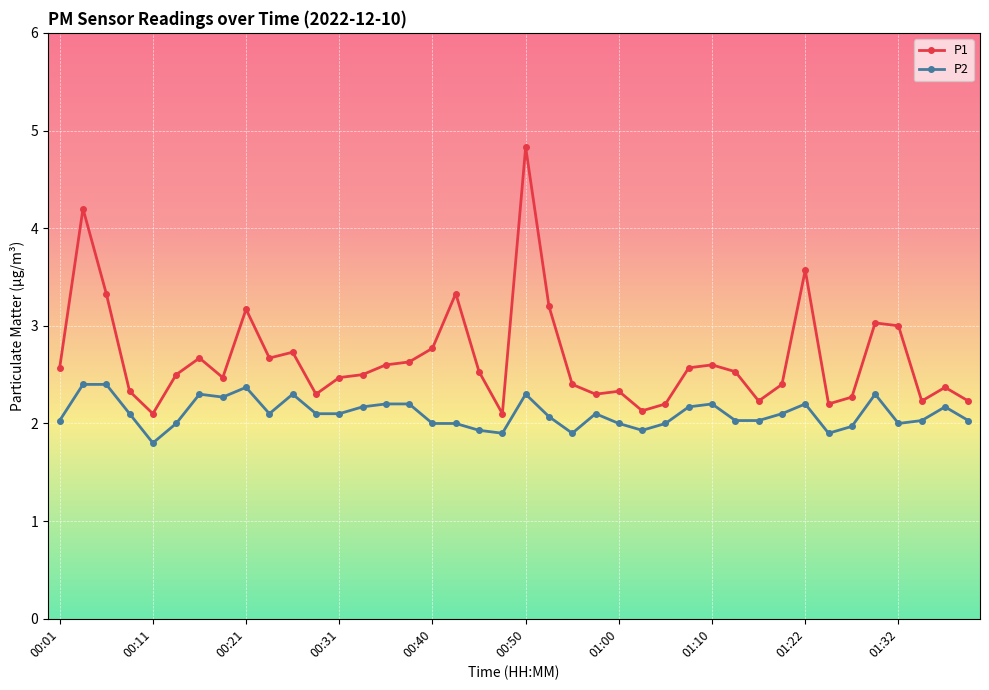

Reading left to right, transcribe all the data shown in this chart.

P1: 2.6	4.2	3.3	2.3	2.1	2.5	2.7	2.5	3.2	2.7	2.7	2.3	2.5	2.5	2.6	2.6	2.8	3.3	2.5	2.1	4.8	3.2	2.4	2.3	2.3	2.1	2.2	2.6	2.6	2.5	2.2	2.4	3.6	2.2	2.3	3.0	3.0	2.2	2.4	2.2
P2: 2.0	2.4	2.4	2.1	1.8	2.0	2.3	2.3	2.4	2.1	2.3	2.1	2.1	2.2	2.2	2.2	2.0	2.0	1.9	1.9	2.3	2.1	1.9	2.1	2.0	1.9	2.0	2.2	2.2	2.0	2.0	2.1	2.2	1.9	2.0	2.3	2.0	2.0	2.2	2.0